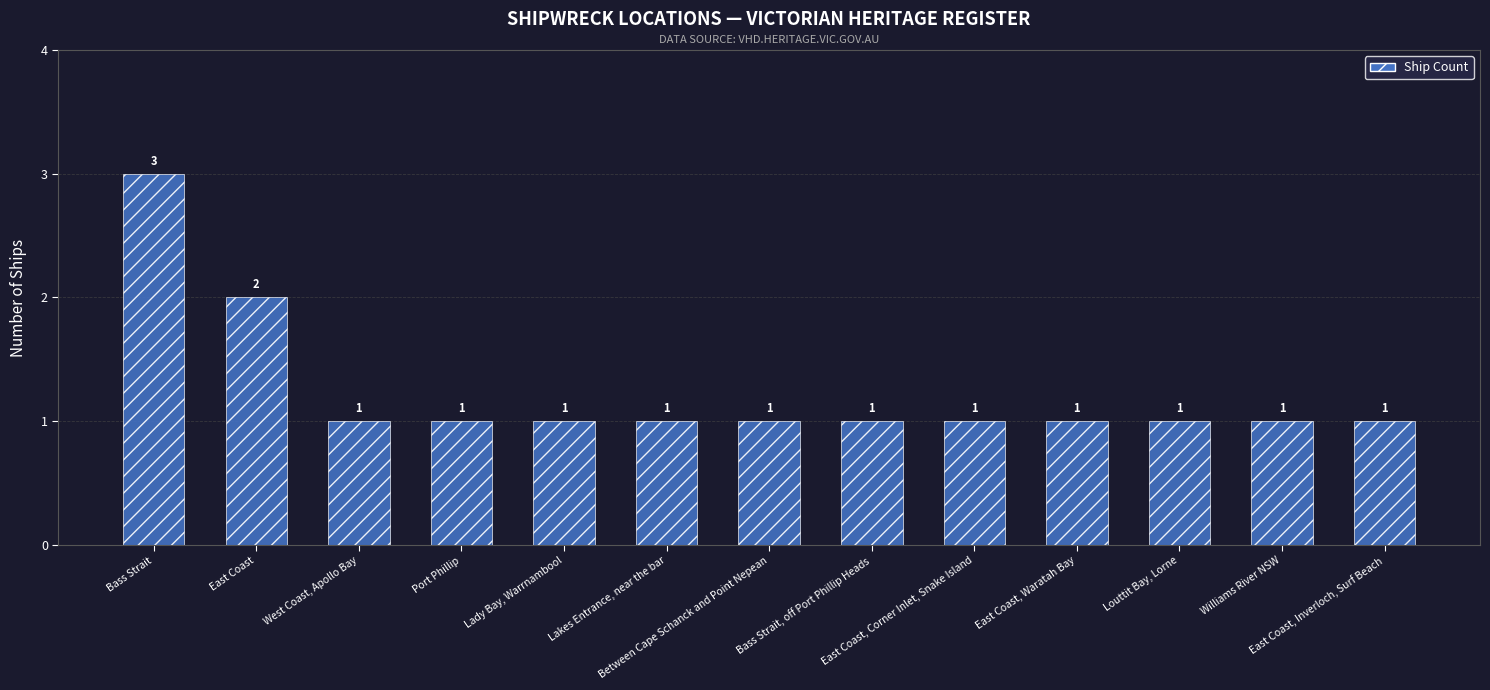

What is the value of the 3rd bar from the left?

1